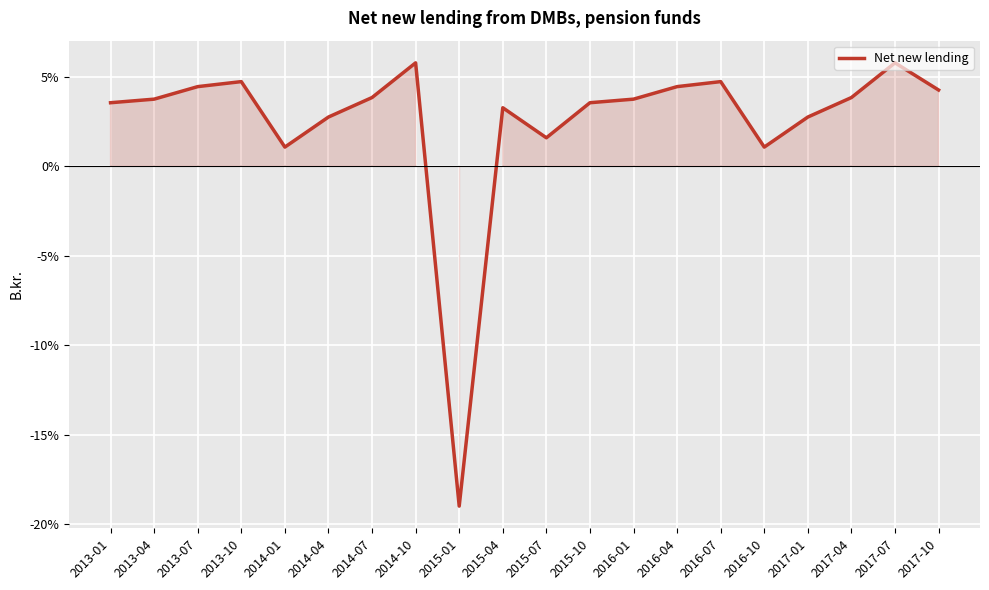

At which category does the chart reach its minimum across all series?

2015-01